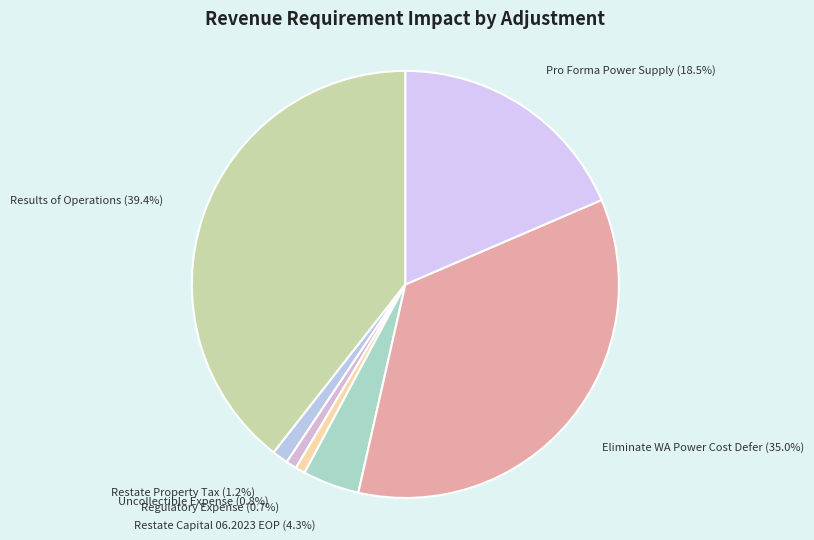

What percentage is NOT represented by Eliminate WA Power Cost Defer?

65.0%